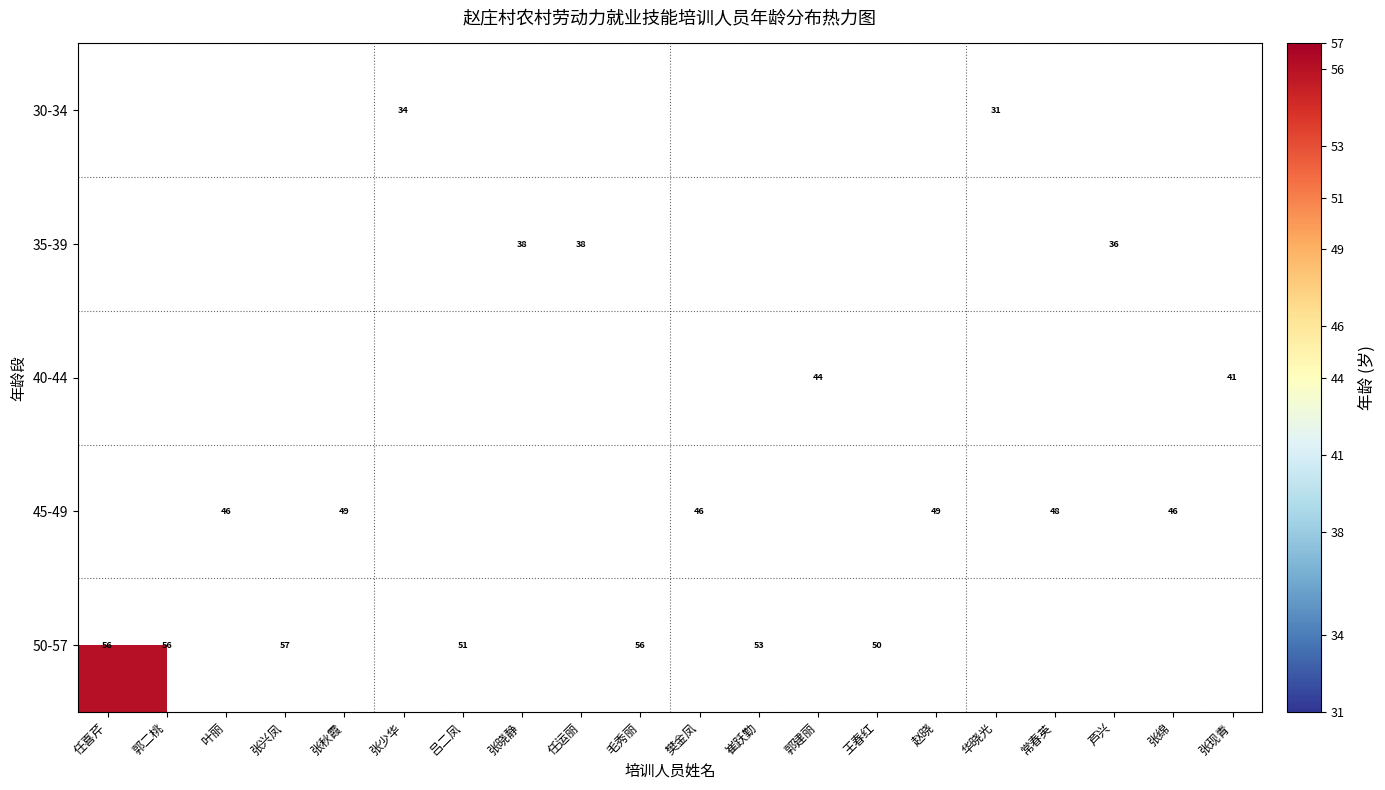

Which category has the highest value across all series?

张兴凤